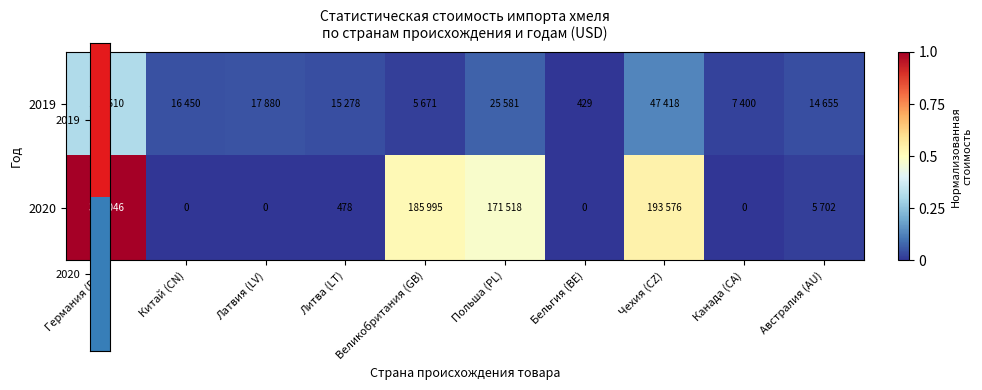

Is the value of 2019 at Германия (DE) greater than the value of 2020 at Латвия (LV)?

Yes